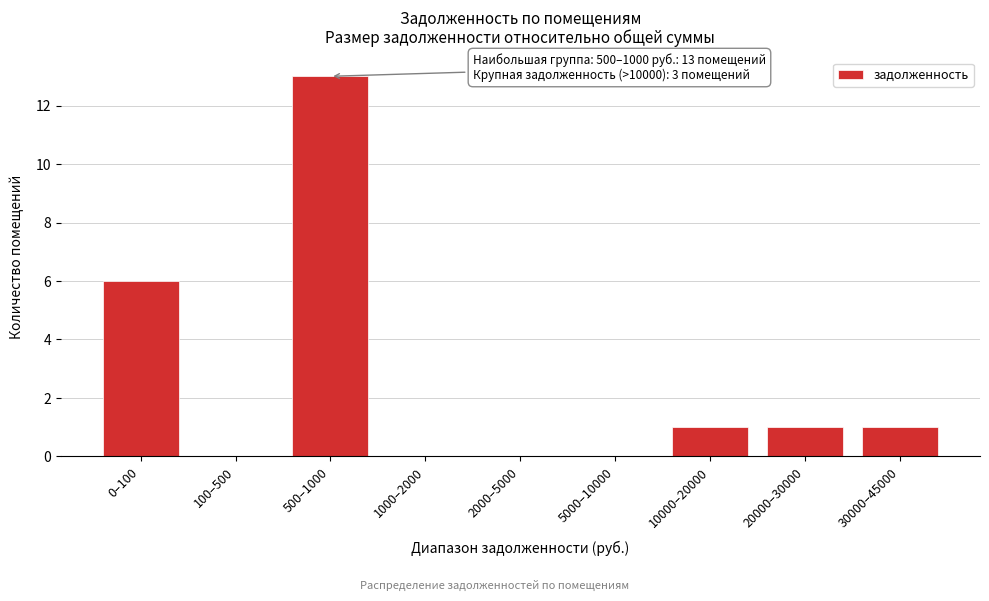

Reading left to right, transcribe all the data shown in this chart.

0–100=6	100–500=0	500–1000=13	1000–2000=0	2000–5000=0	5000–10000=0	10000–20000=1	20000–30000=1	30000–45000=1